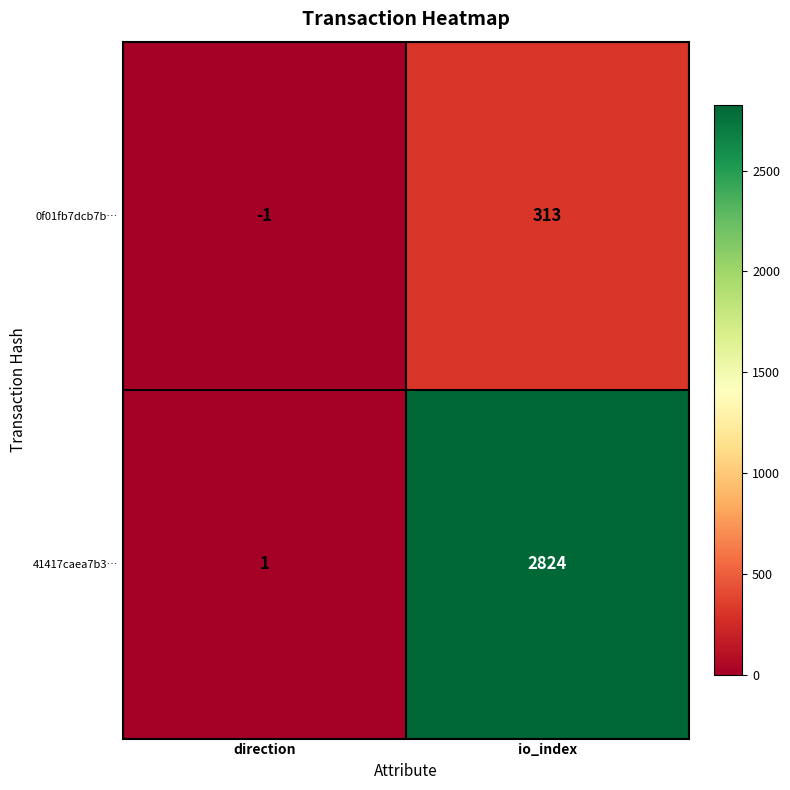

Is it true that 41417caea7b3… equals 0 at direction?

False